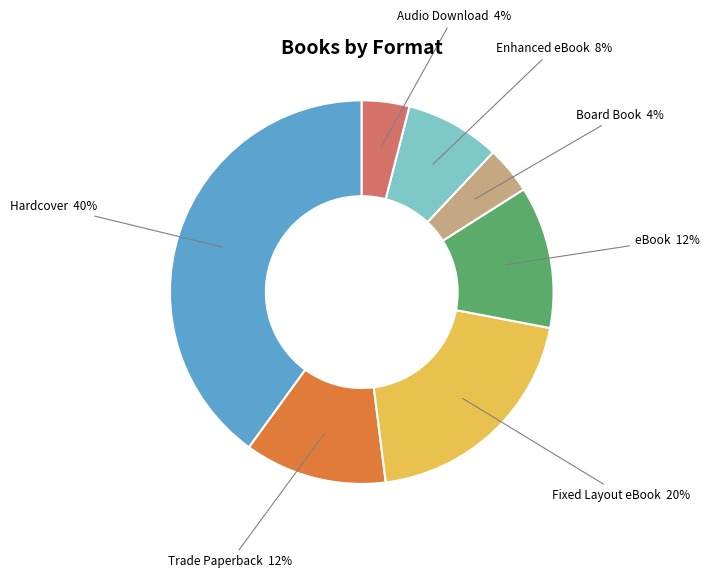

Which slice is the largest?

Hardcover